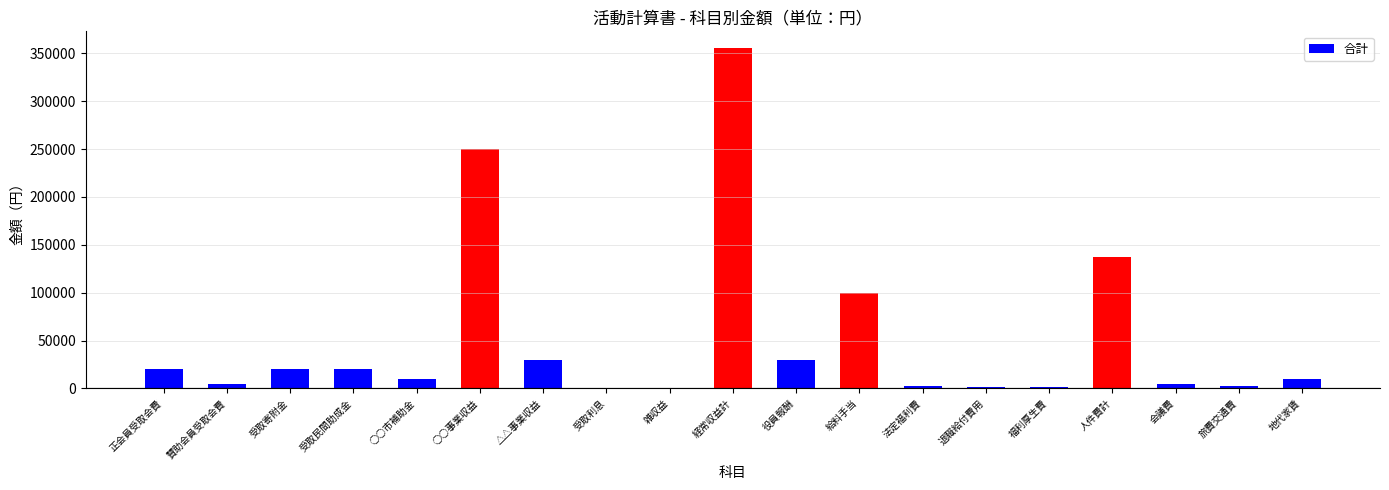

At which label does the data first exceed 10000?

正会員受取会費